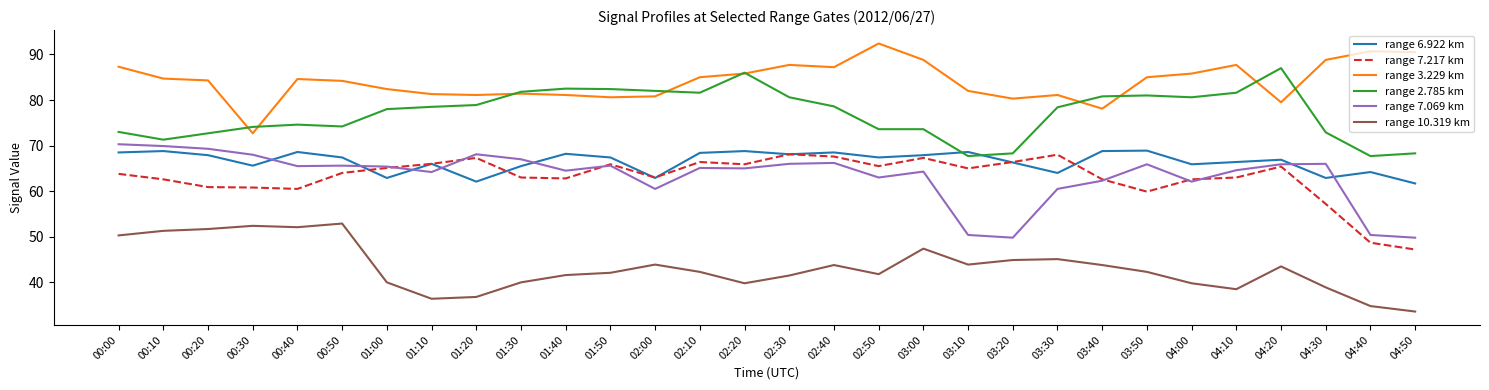

What is the difference between the maximum and minimum values in the range 2.785 km series?

19.3